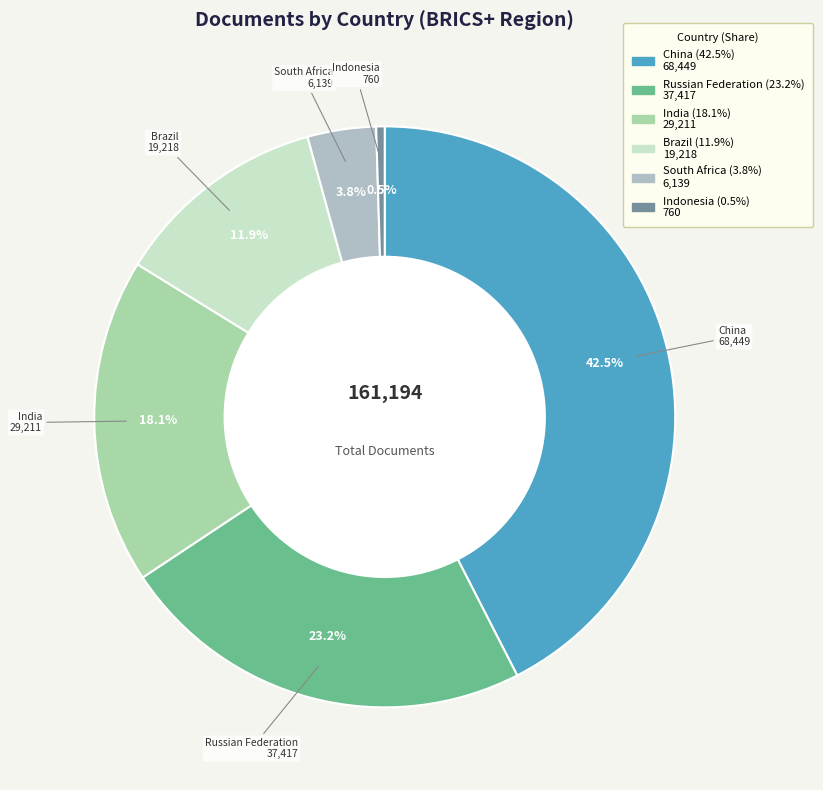

Which slice is the largest?

China